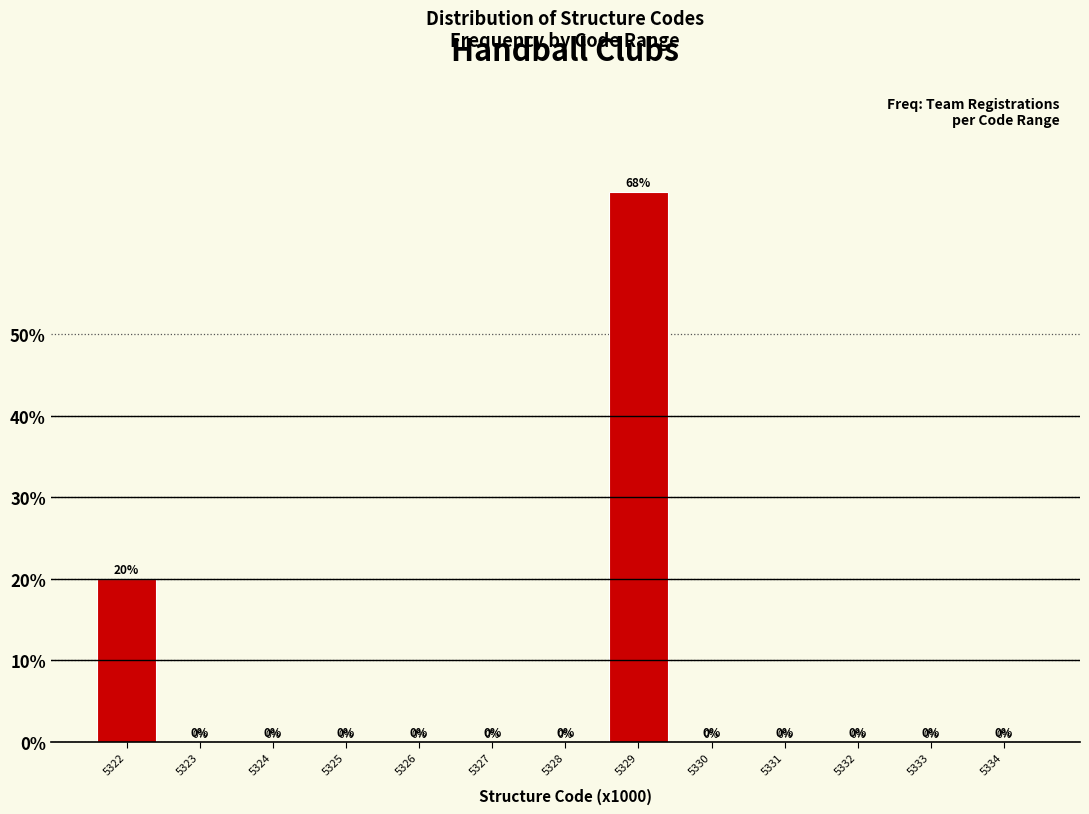

Is it true that the value at 5333 is -24.8?

False